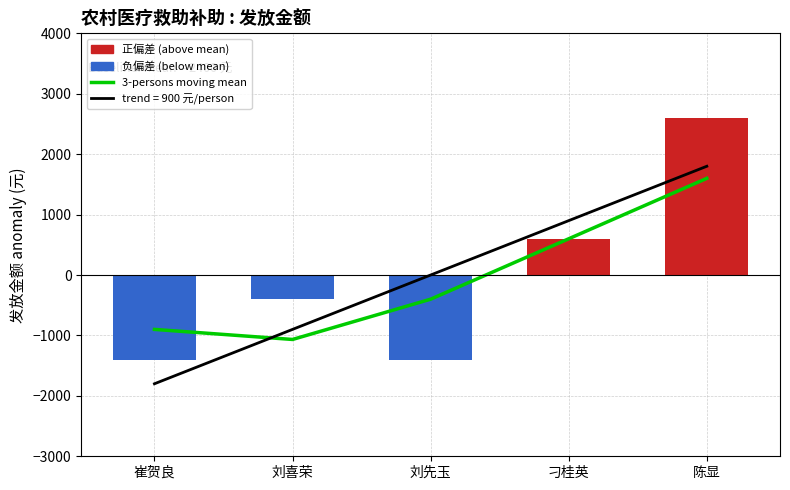

What is the value of the 发放金额 bar at the 2nd from the left?

-400.0